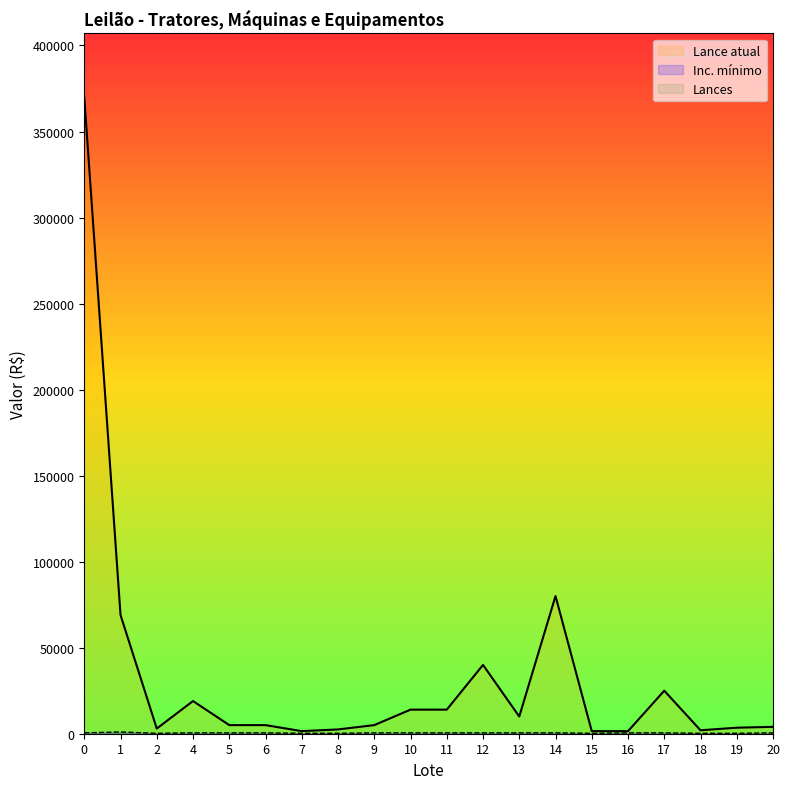

How many lines are shown in the chart?

3